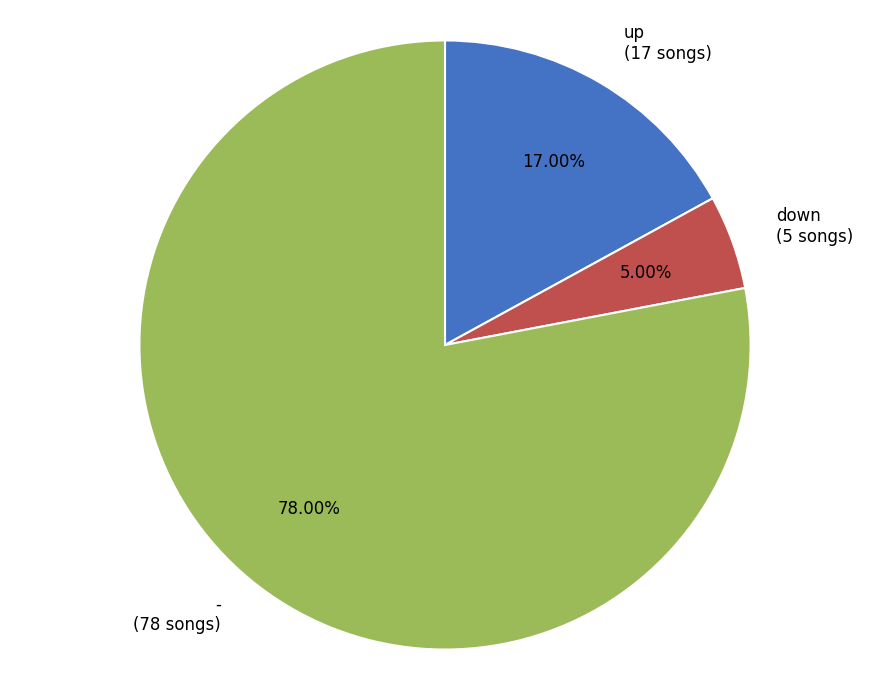

To the nearest percent, what portion does down represent?

5%